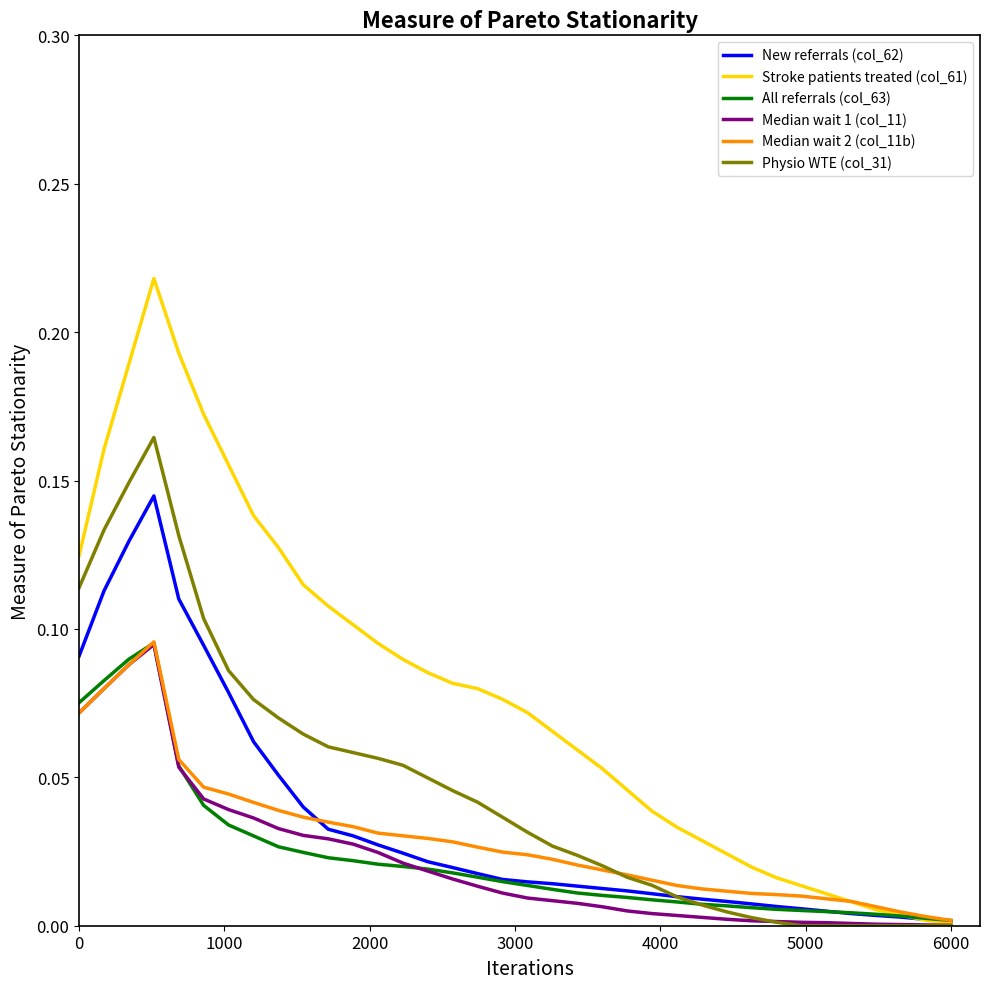

Which series has the largest range (max minus min)?

Stroke patients treated (col_61)